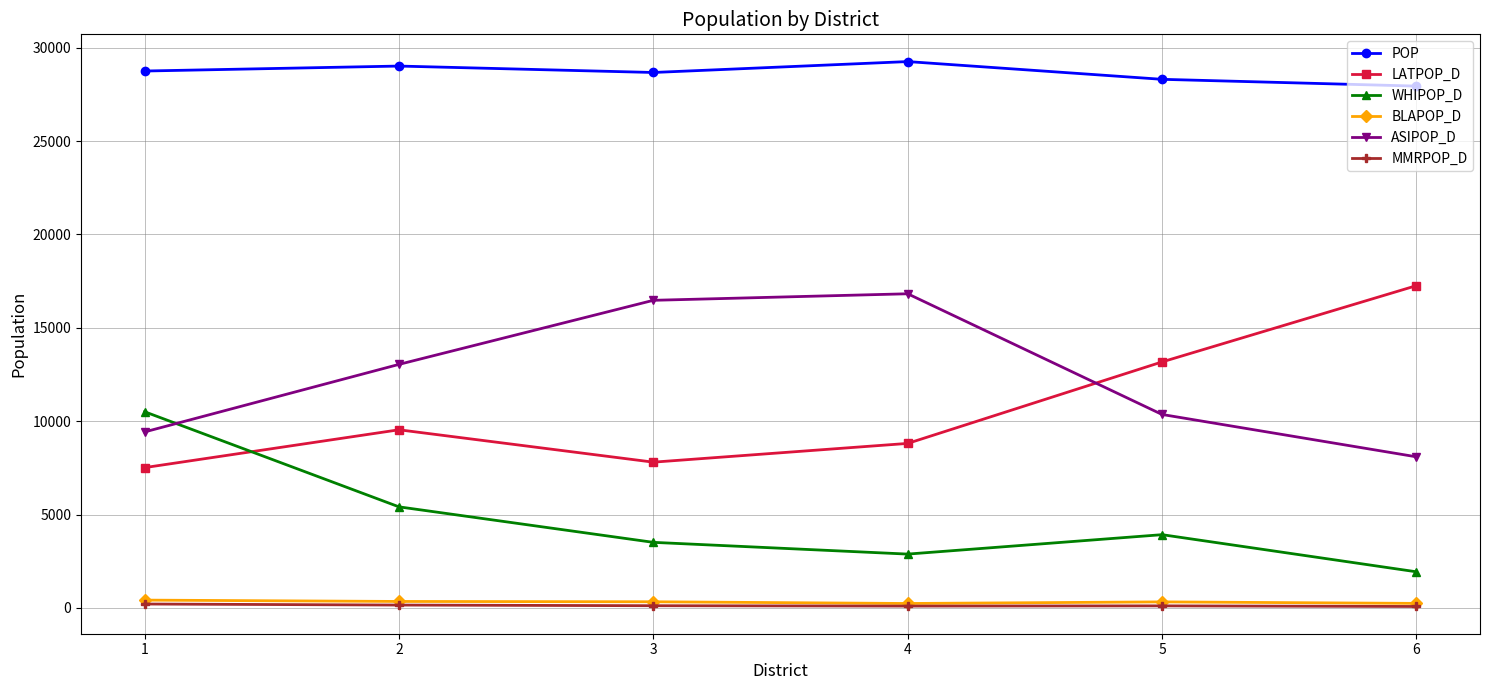

What is the greatest value displayed?

29257